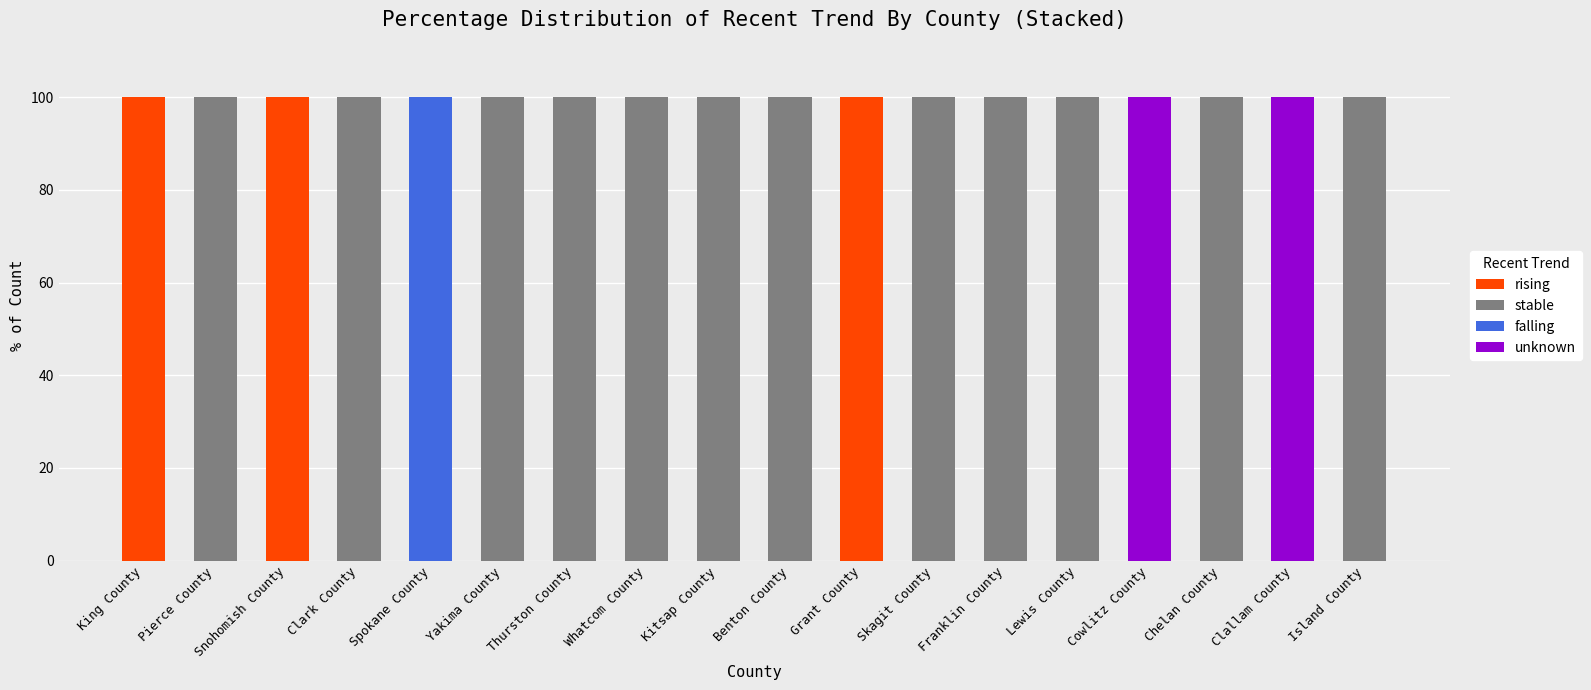

The value of rising at Clark County is -41. True or false?

False